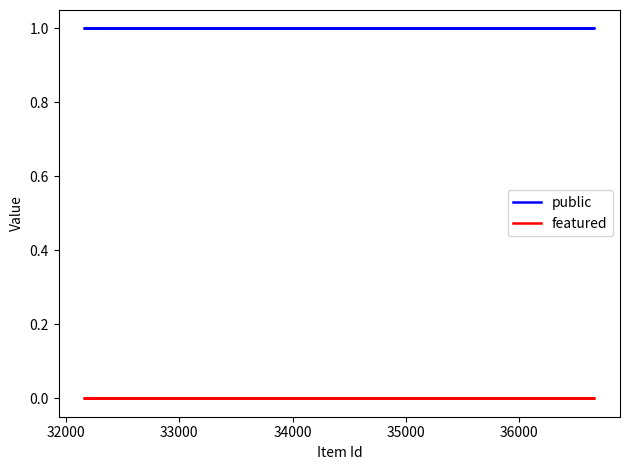

Between 33000 and 35000, which is larger?

33000